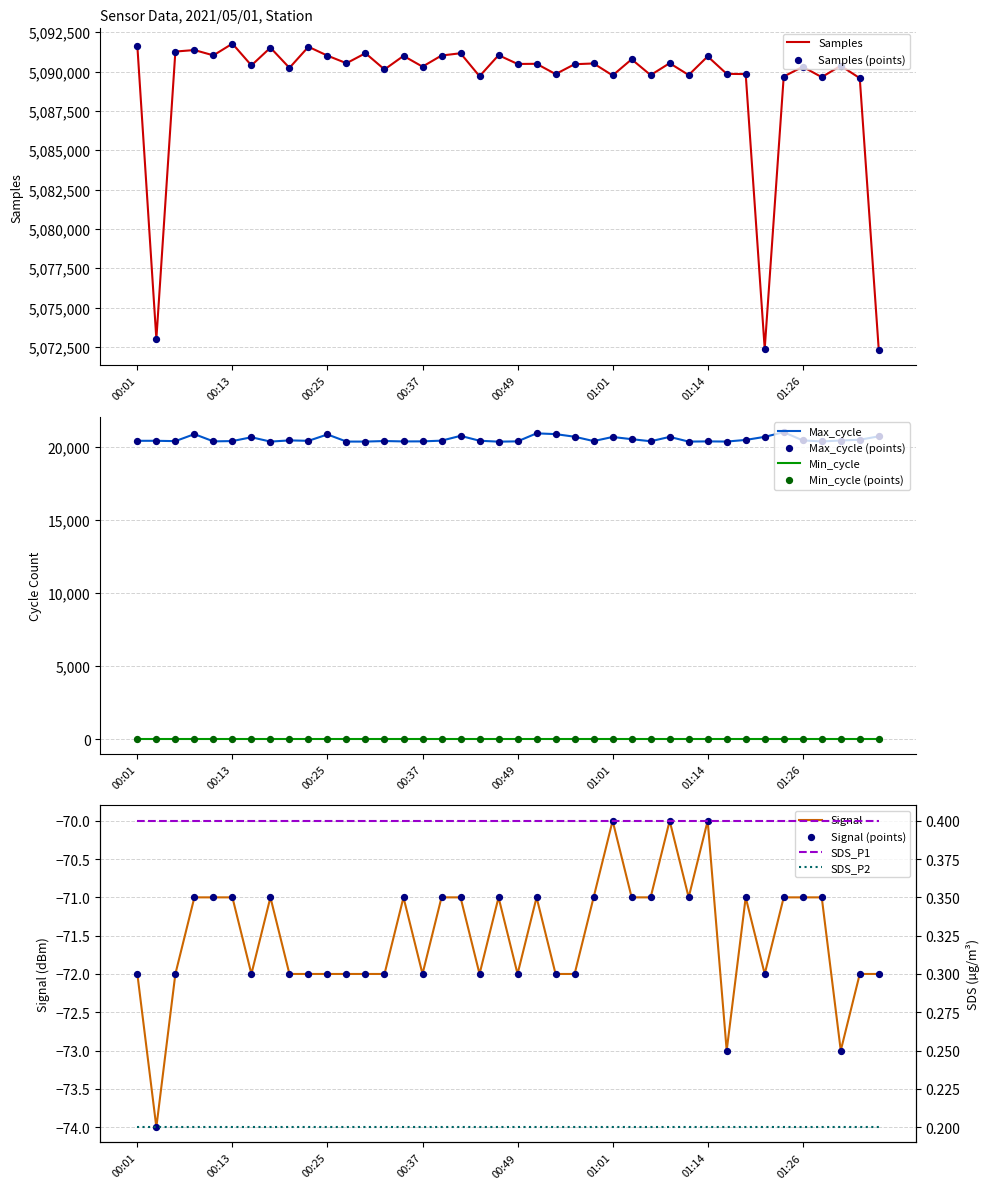

Which series reaches the minimum Y coordinate?

Signal